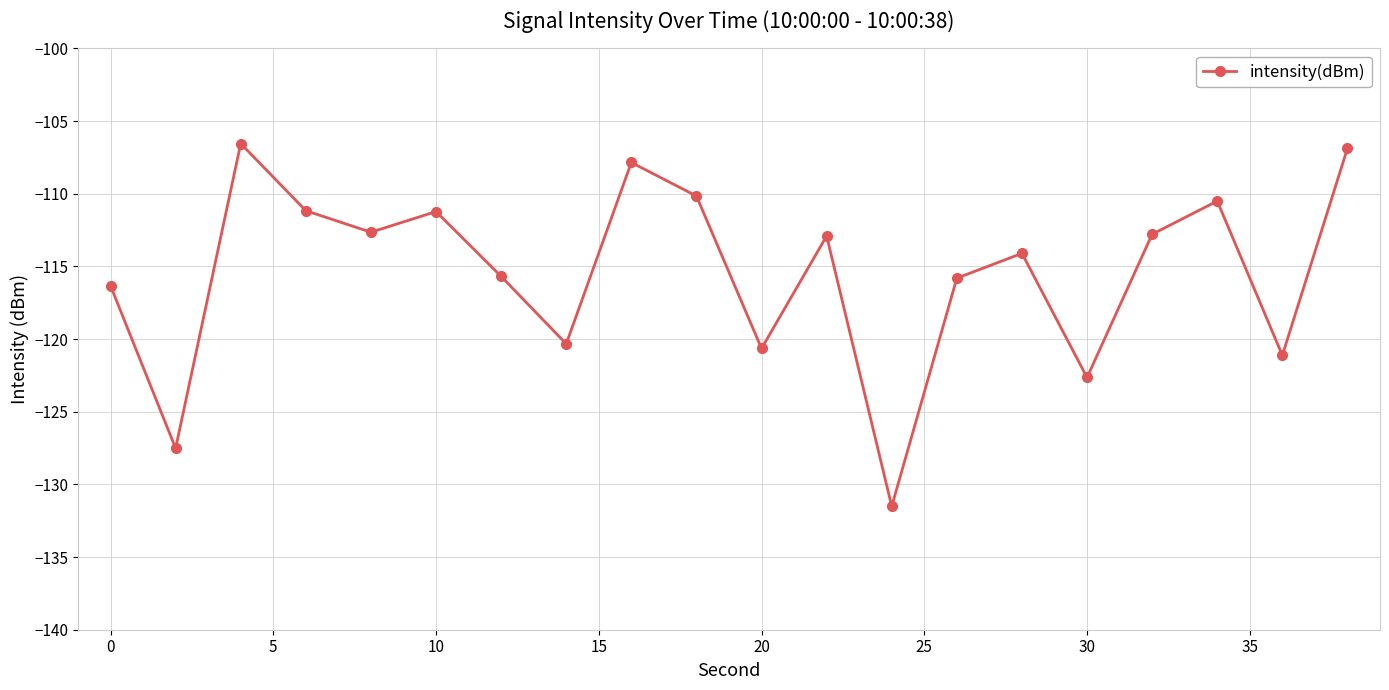

True or false: there are more than 2 points higher than both neighbors.

True